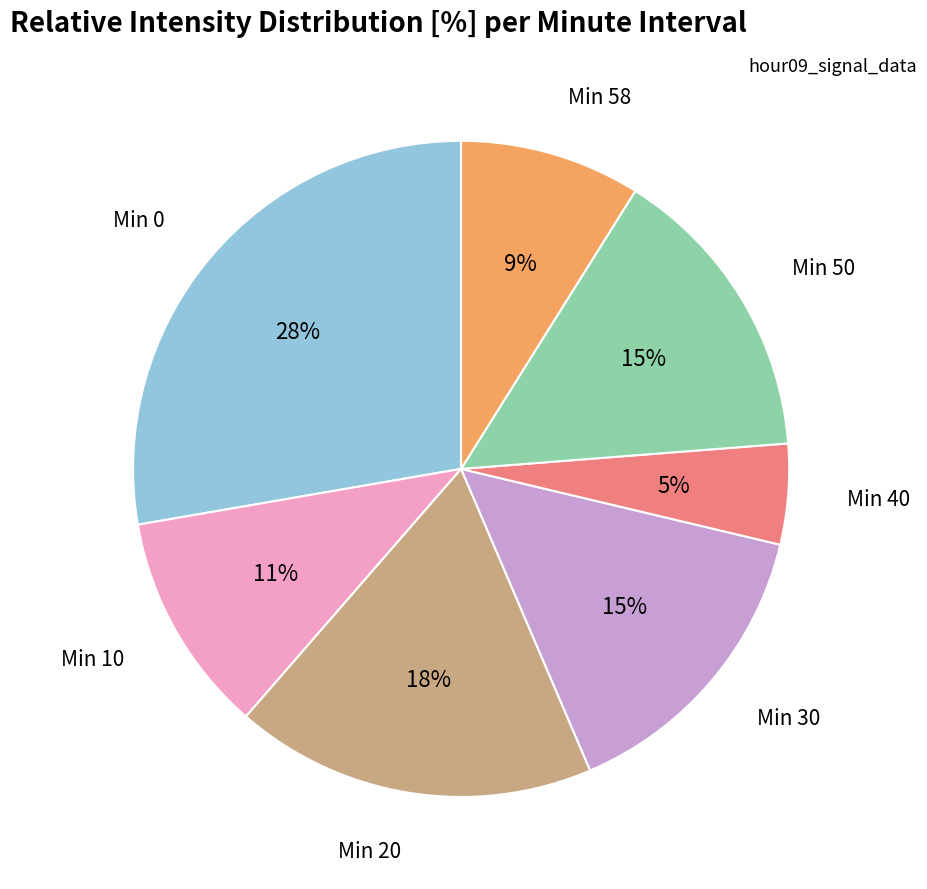

To the nearest percent, what percentage of the pie is Min 10?

11%